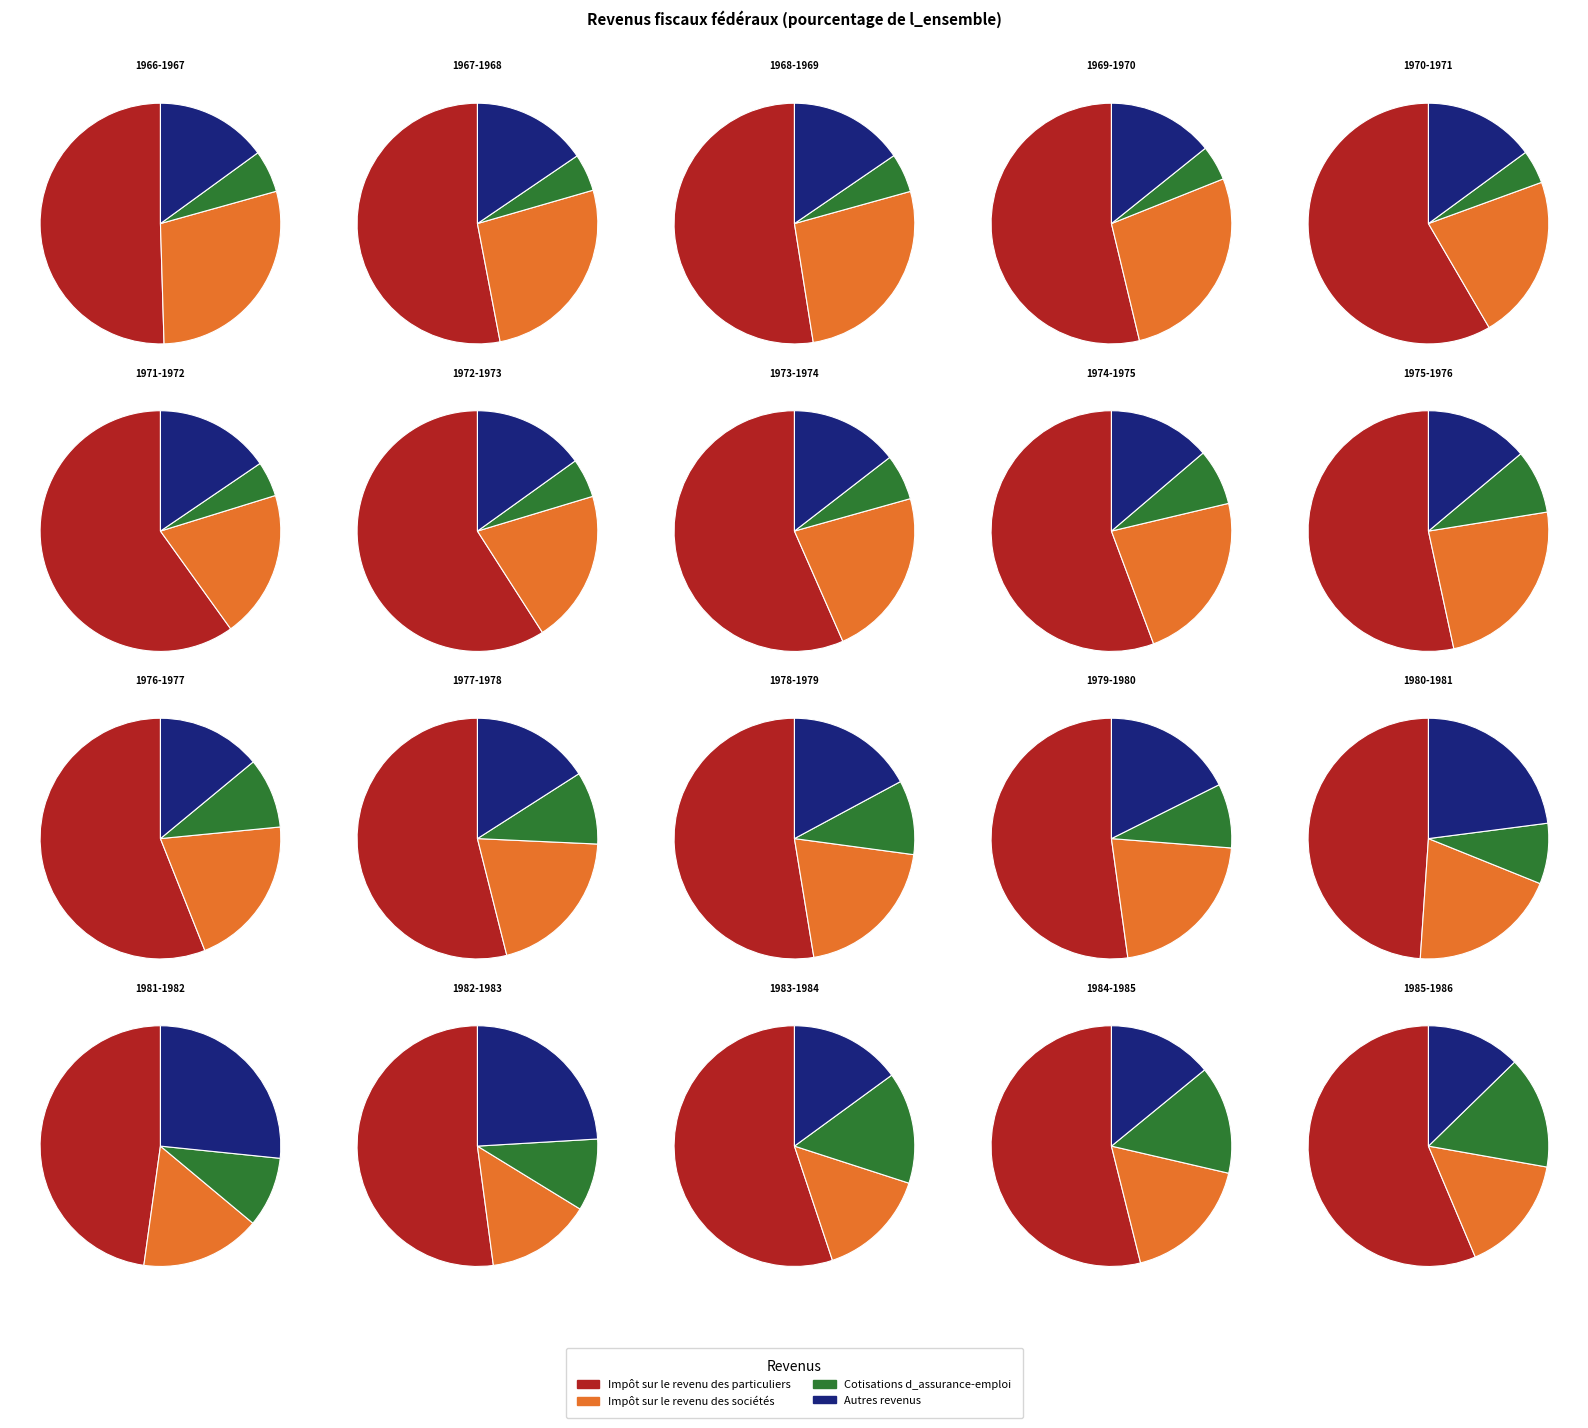

What percentage is the 1968-1969 slice, to the nearest percent?

6%